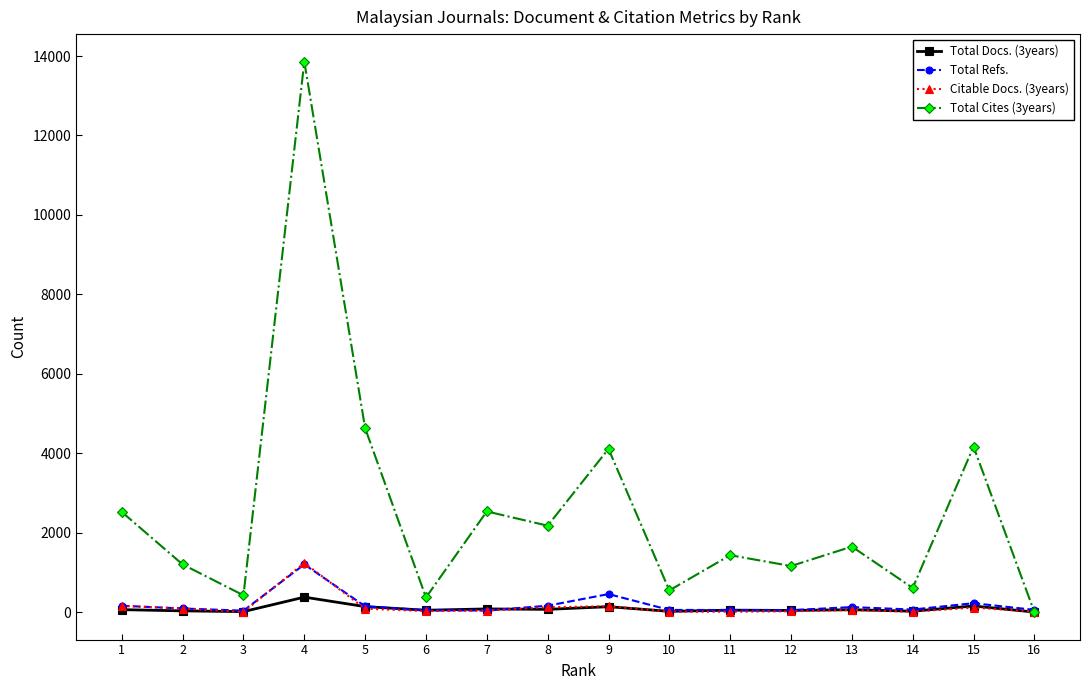

At how many categories does at least one series exceed 964?

11